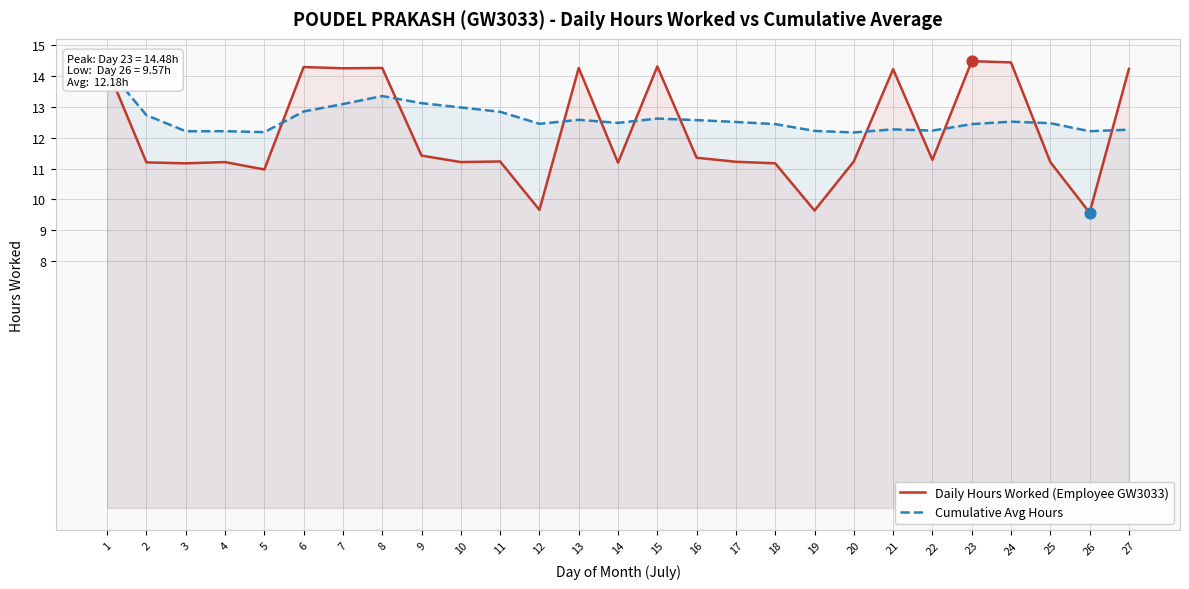

Is the value of Cumulative Avg Hours at 10 greater than the value of Daily Hours Worked (Employee GW3033) at 2?

Yes